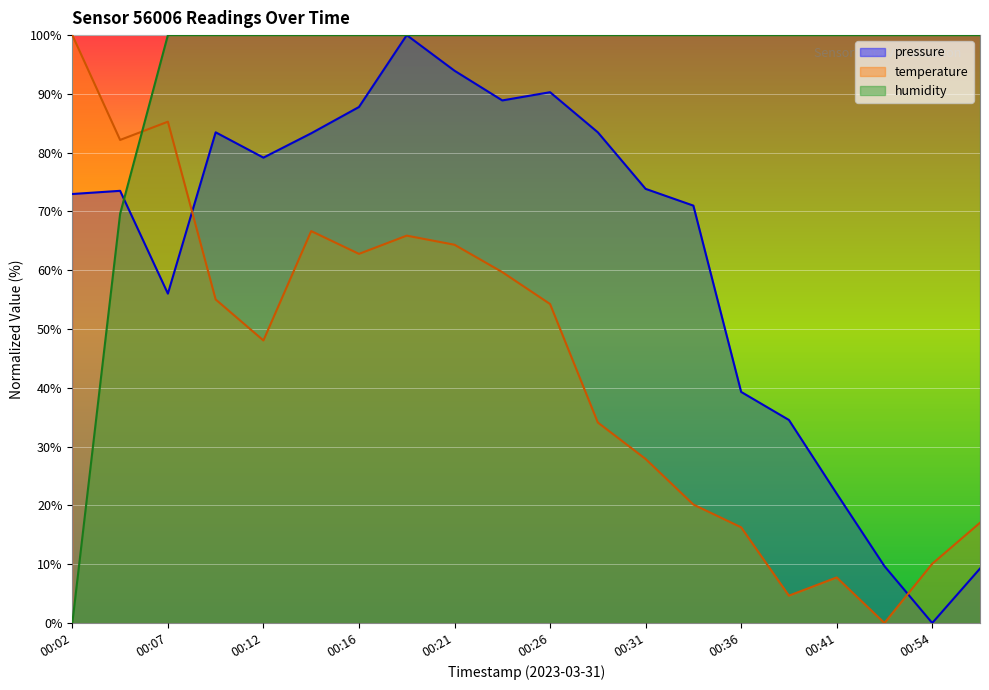

What is the maximum value shown in the chart?

100.0